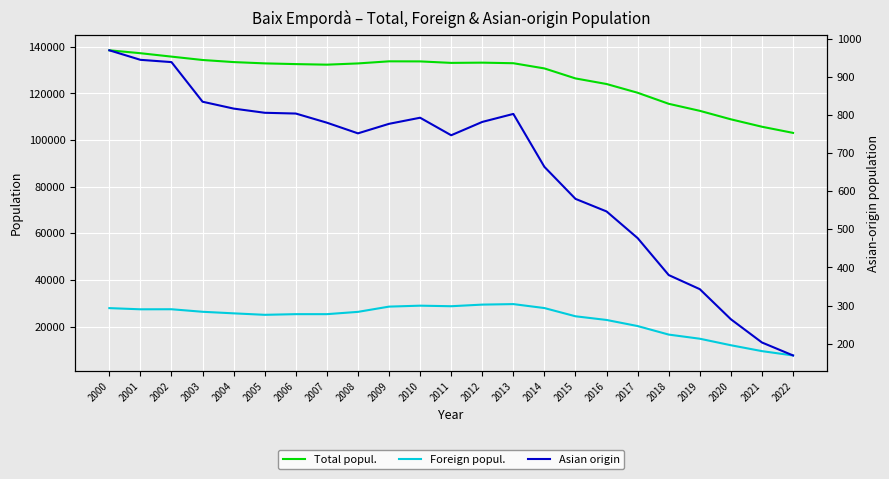

Where does the Total popul. series first go above 132886?

2000